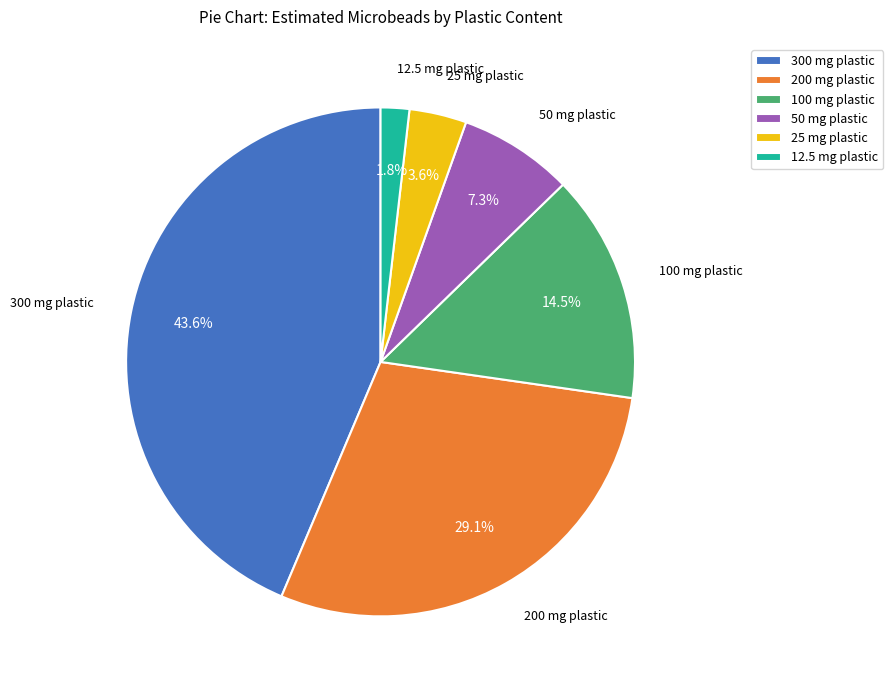

To the nearest percent, what is the difference between the largest and smallest slice percentages?

42%